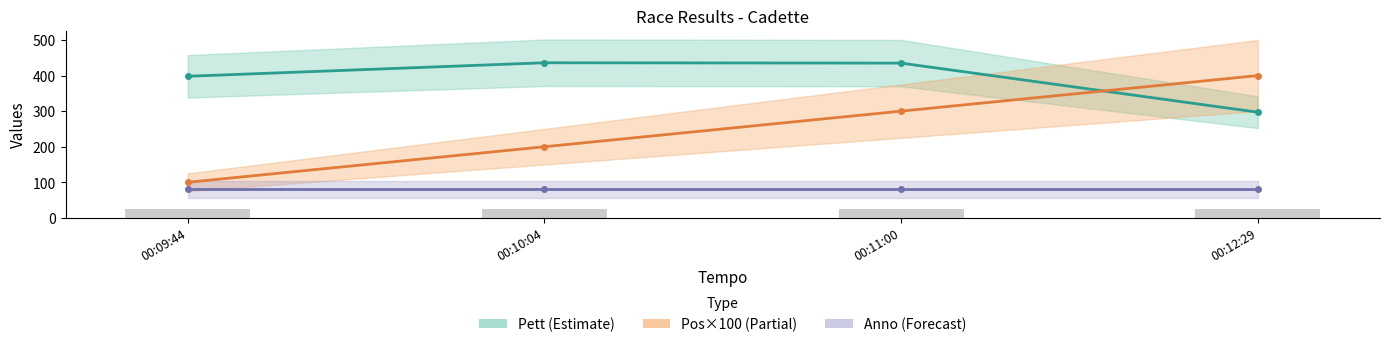

Which label corresponds to the largest value in the chart?

00:10:04